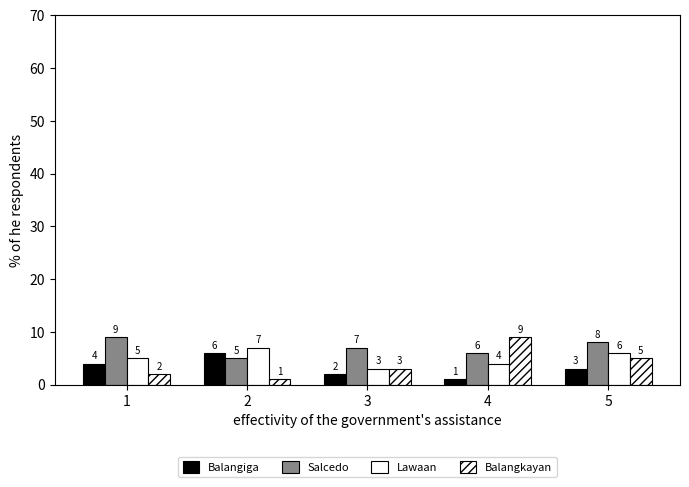

Which category has the lowest value in the Lawaan series?

3